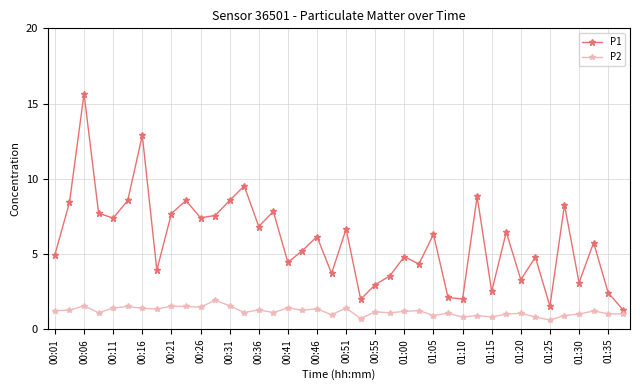

True or false: P2 and P1 cross at least once.

False